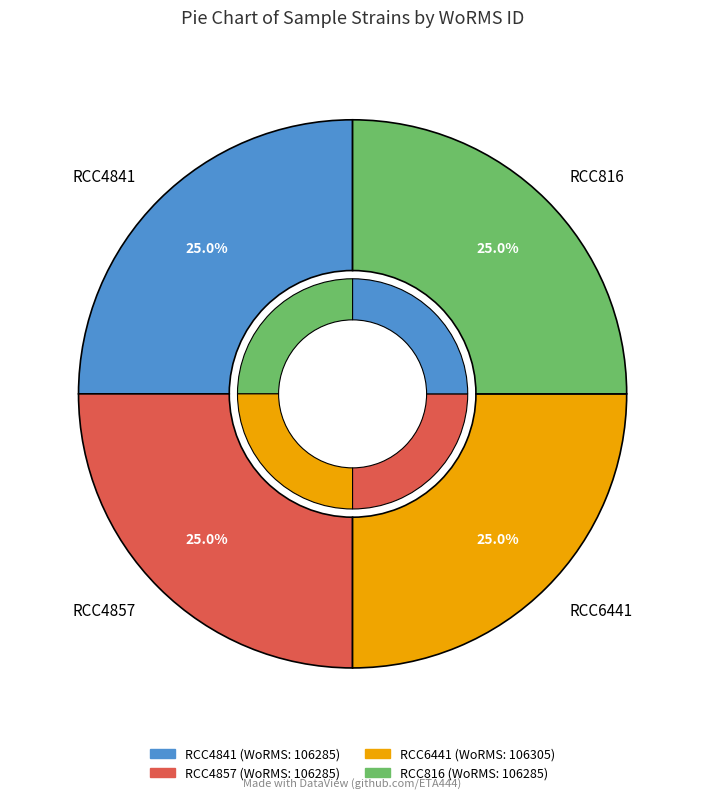

How many slices are in this pie chart?

4